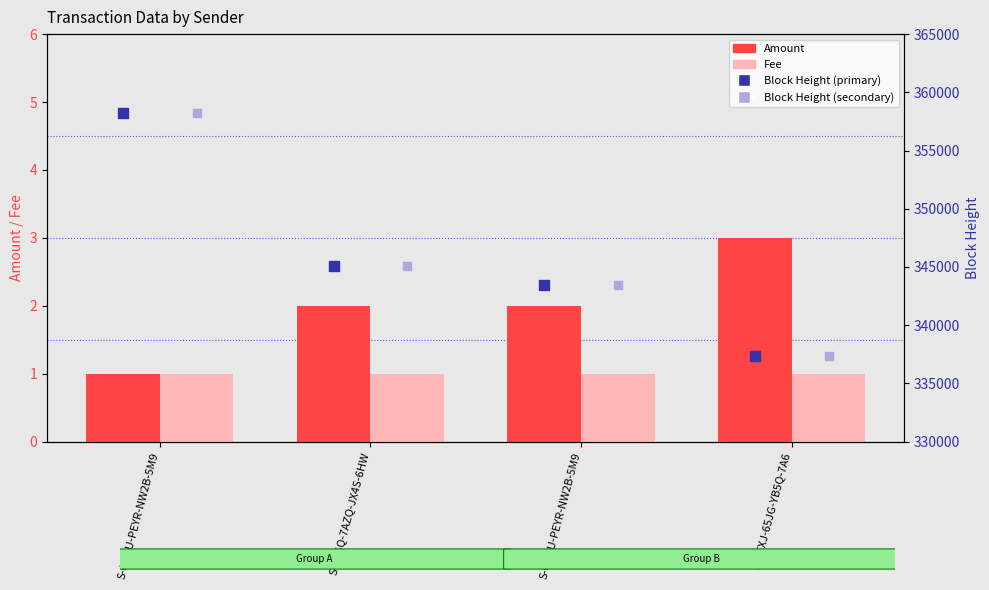

At how many categories does at least one series exceed 267734?

4